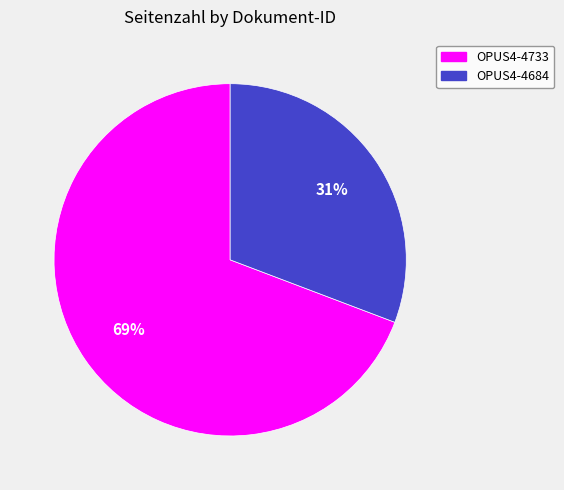

What is the ratio of the value at OPUS4-4684 to the value at OPUS4-4733?

0.4